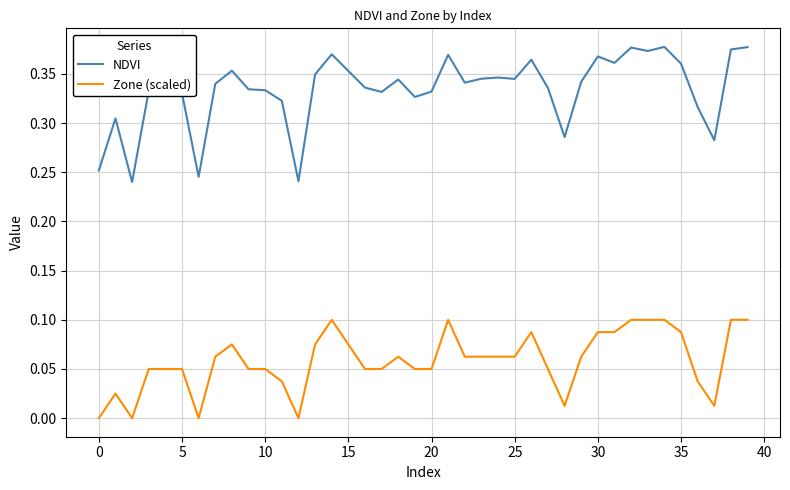

True or false: NDVI has more than 1 points higher than both neighbors.

True